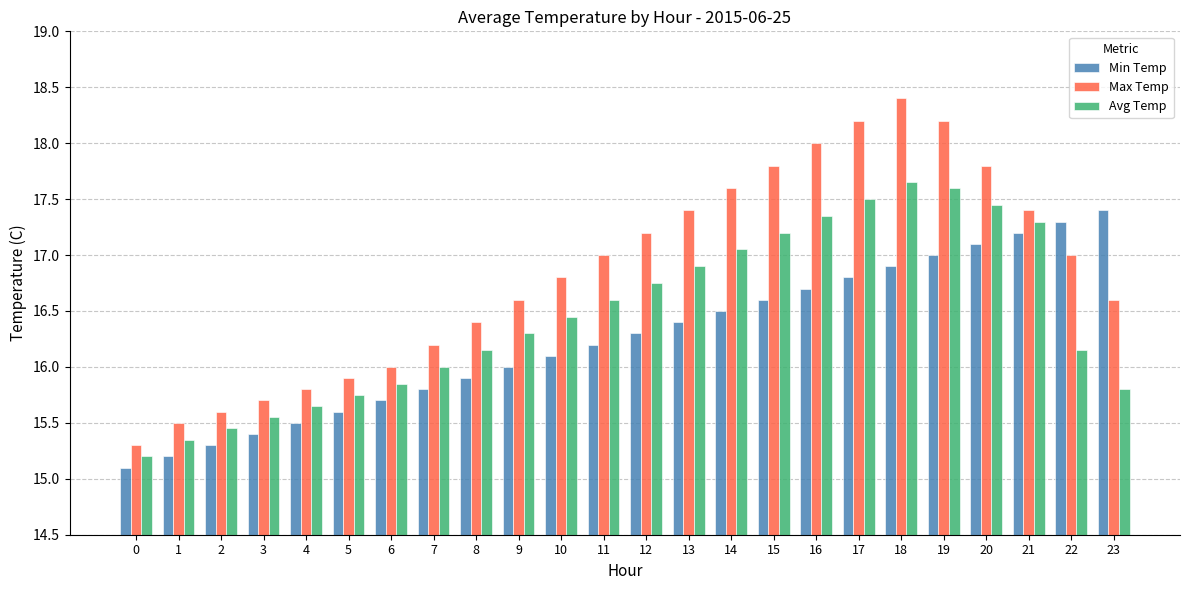

What is the difference between the highest and lowest values at 20?

0.7